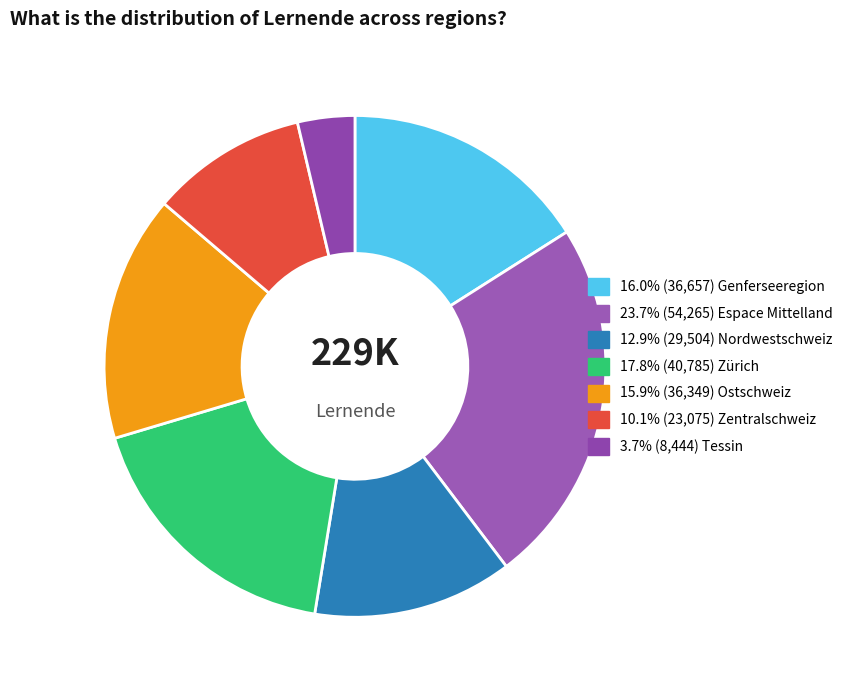

Count the number of slices in the pie.

7